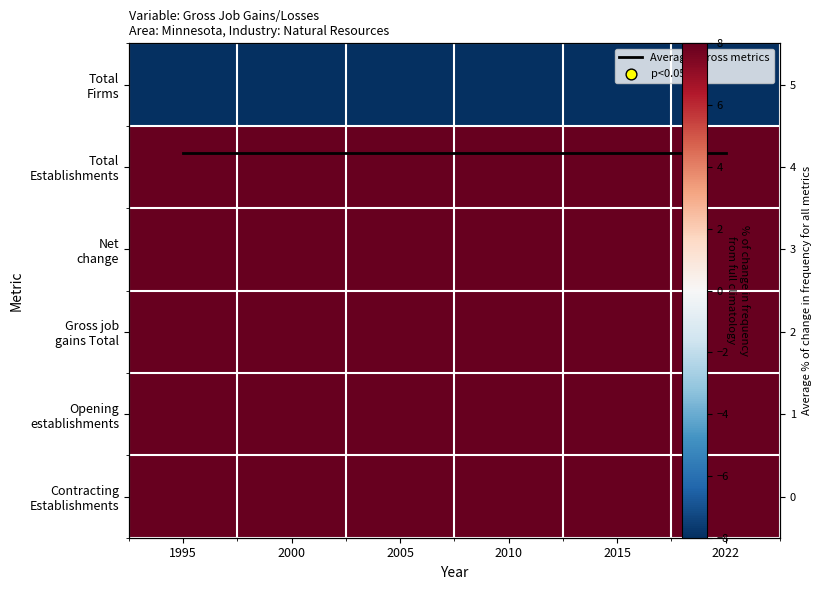

What is the total value across all series at 1995?

36.2